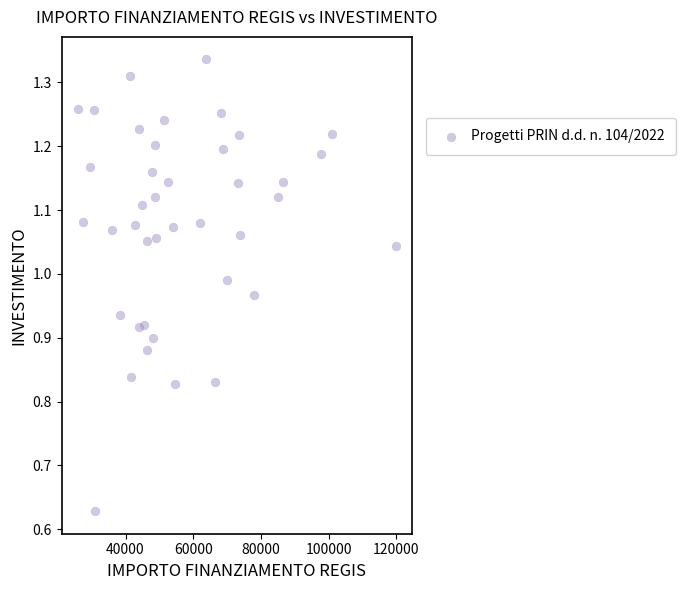

What is the range of X values (max minus min)?

93941.0